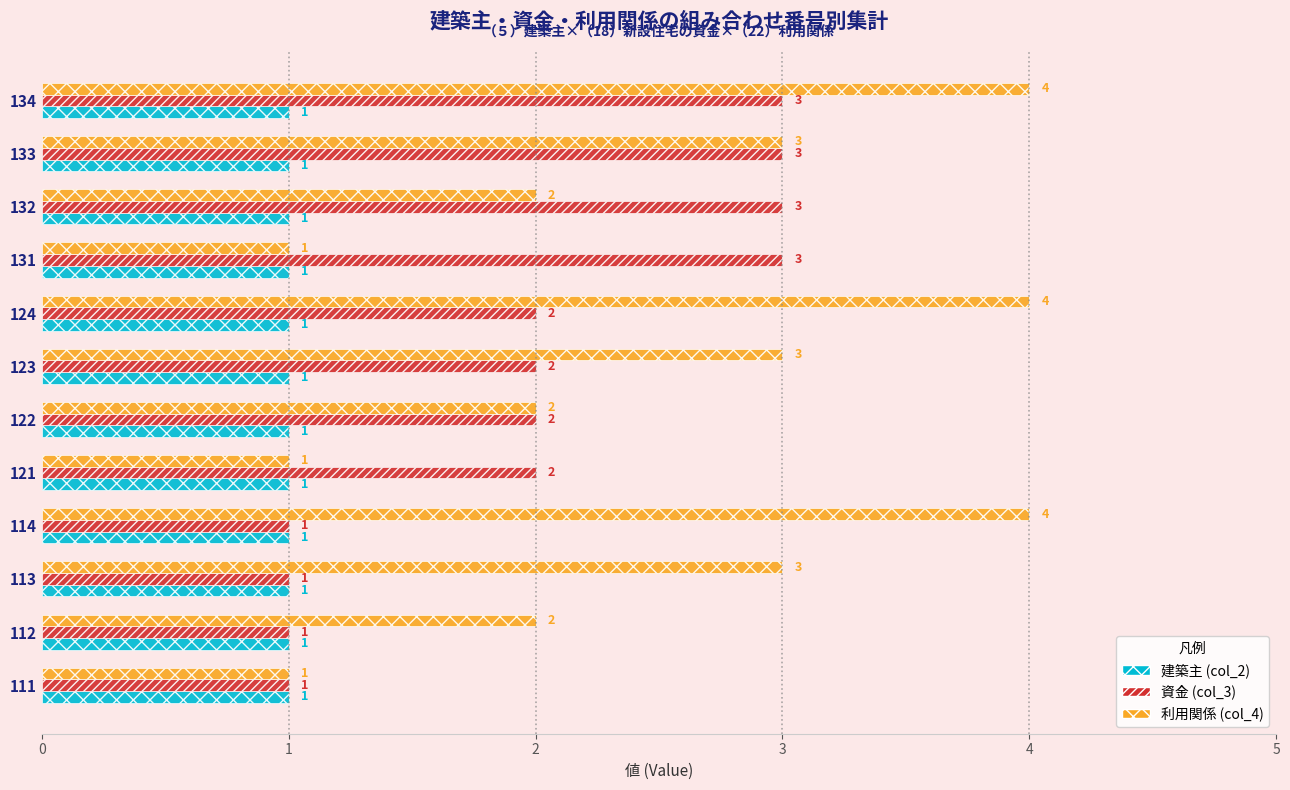

Between 122 and 134, which series saw the biggest shift?

利用関係 (col_4)